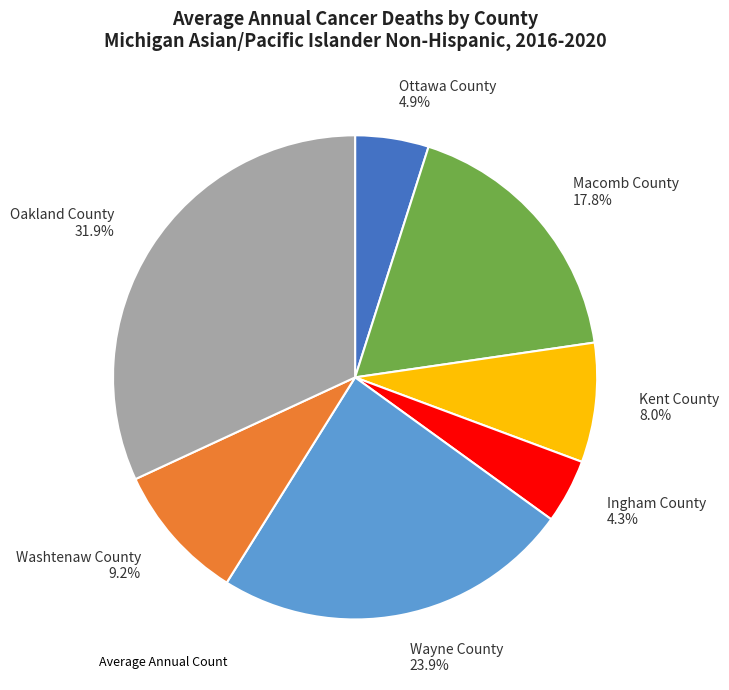

Which category has the biggest portion of the pie?

Oakland County